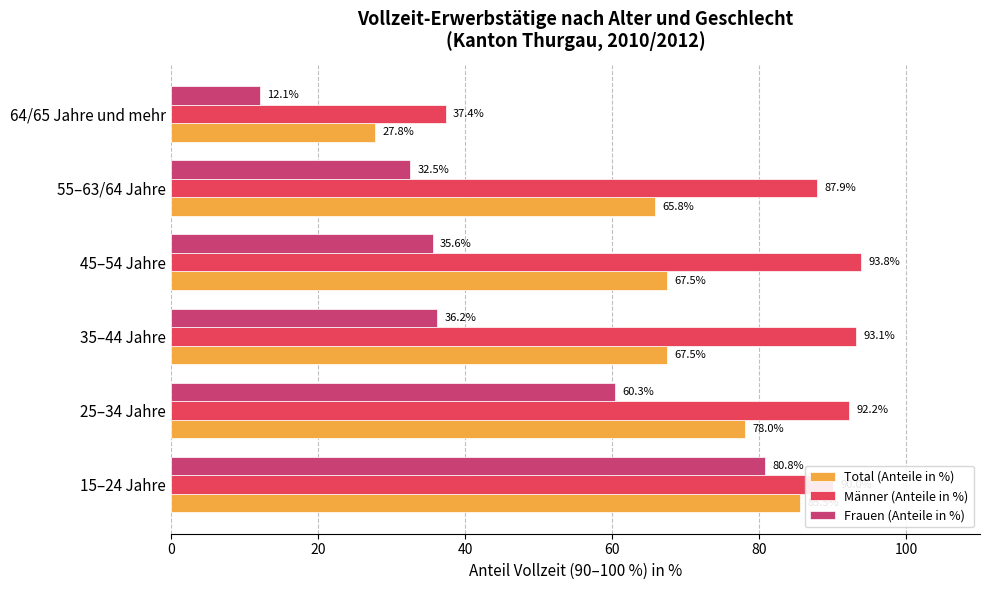

What is the spread (max minus min) of values at 45–54 Jahre?

58.2